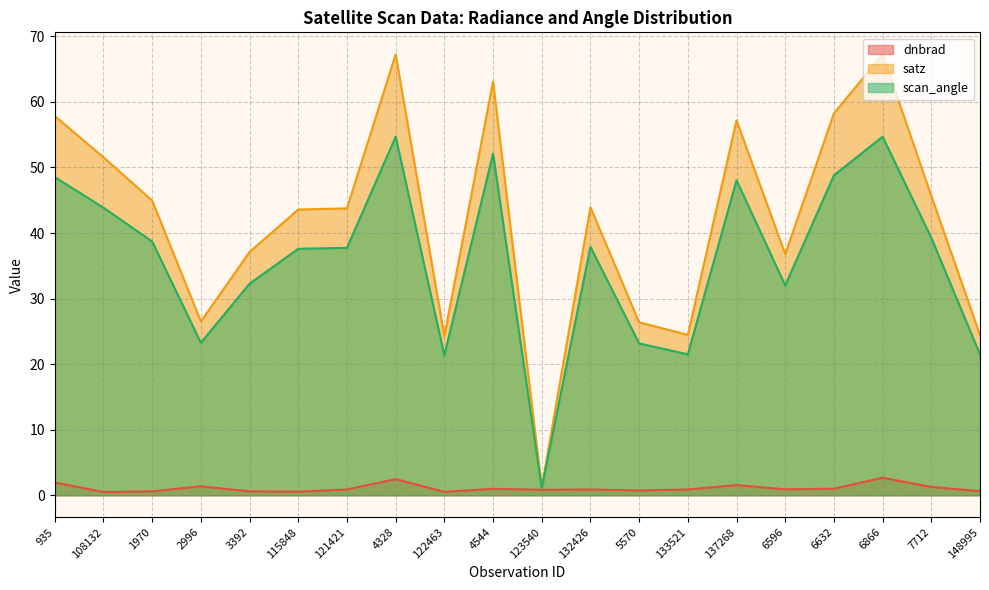

Which series has the largest total across all categories?

satz